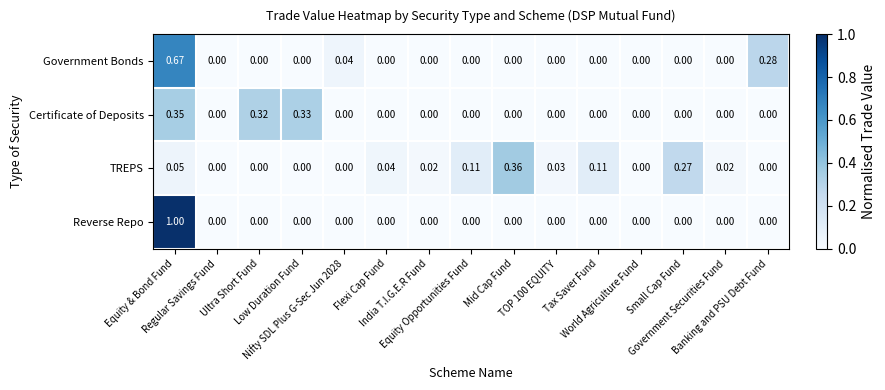

Which series has the largest range (max minus min)?

Reverse Repo